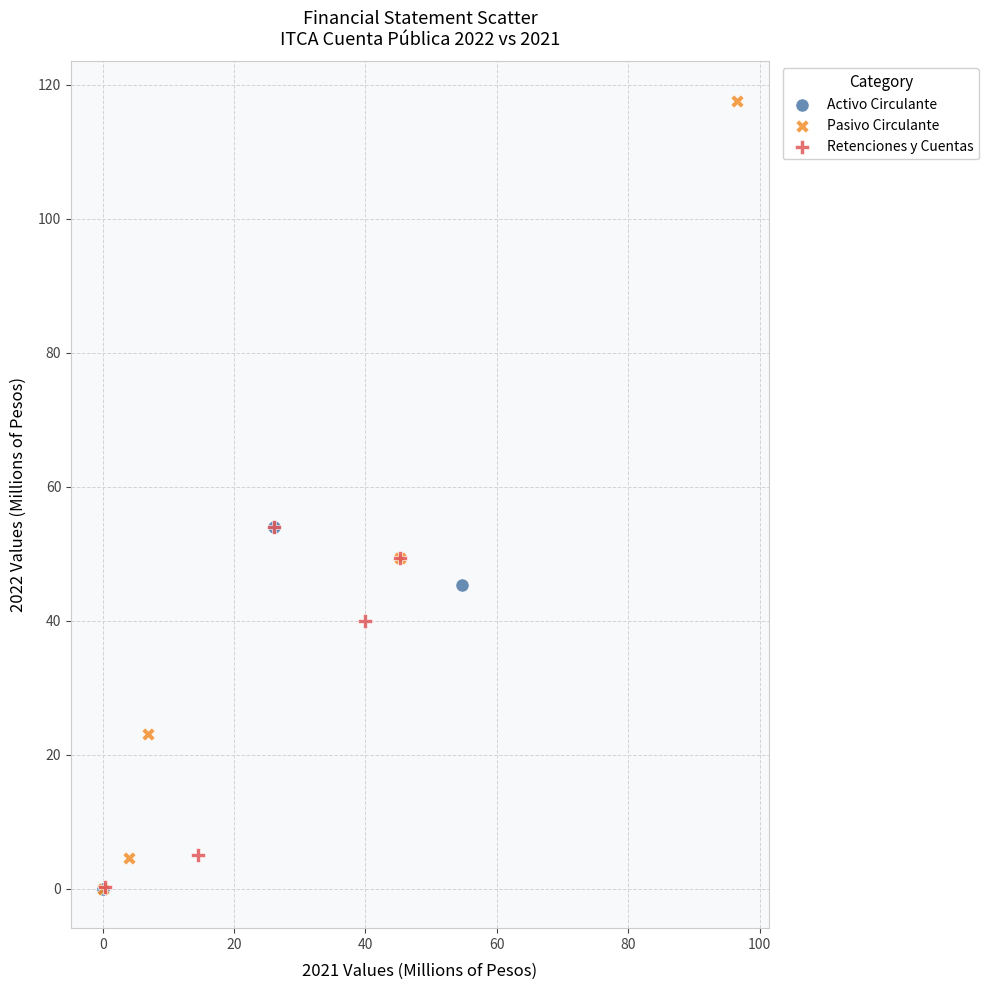

What are all the series names shown in the legend?

Activo Circulante, Pasivo Circulante, Retenciones y Cuentas